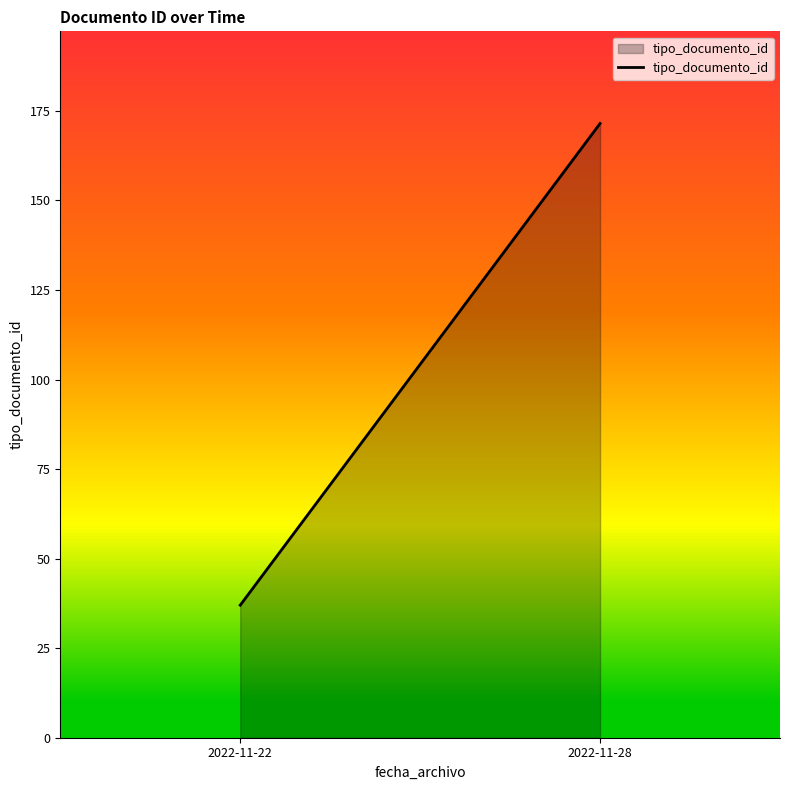

What is the change in value from 2022-11-22 to 2022-11-28?

+134.5